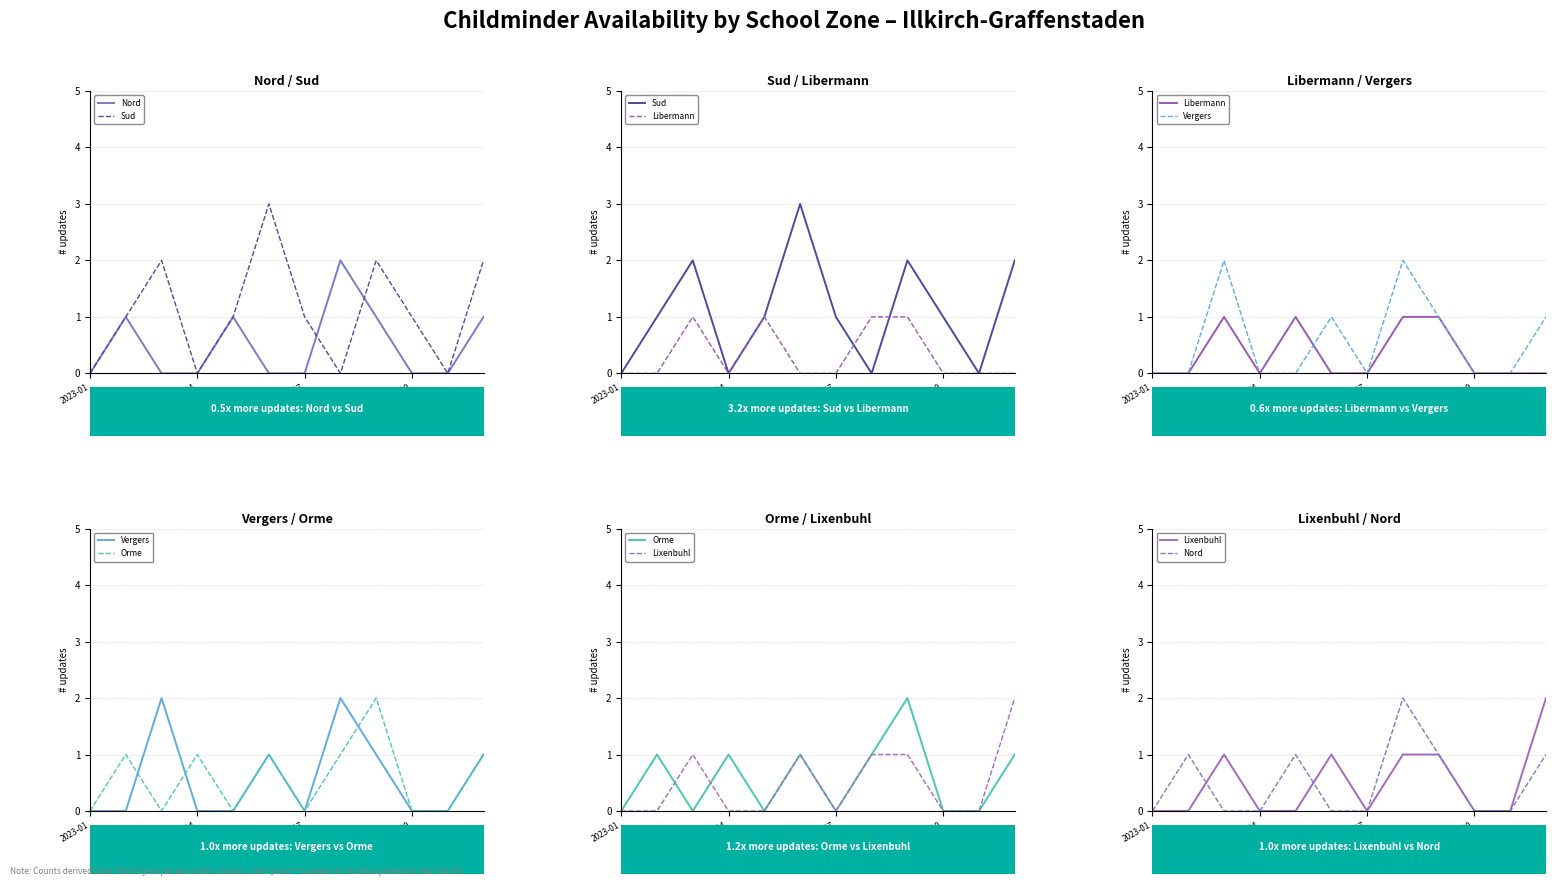

True or false: Orme and Nord cross at least once.

True